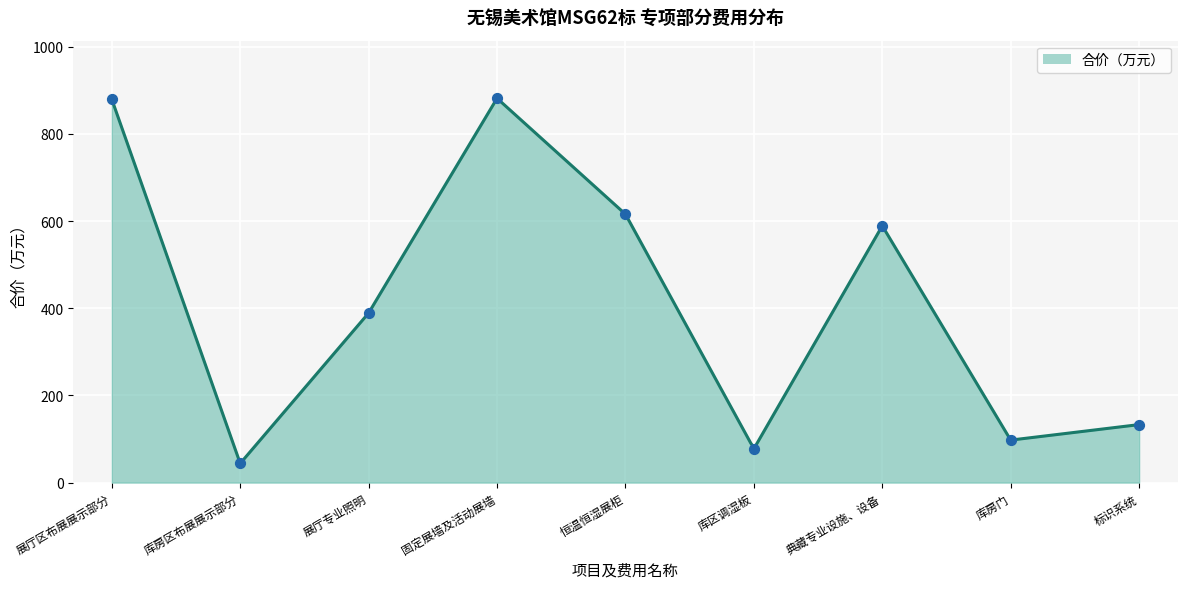

Between 标识系统 and 恒温恒湿展柜, which is larger?

恒温恒湿展柜